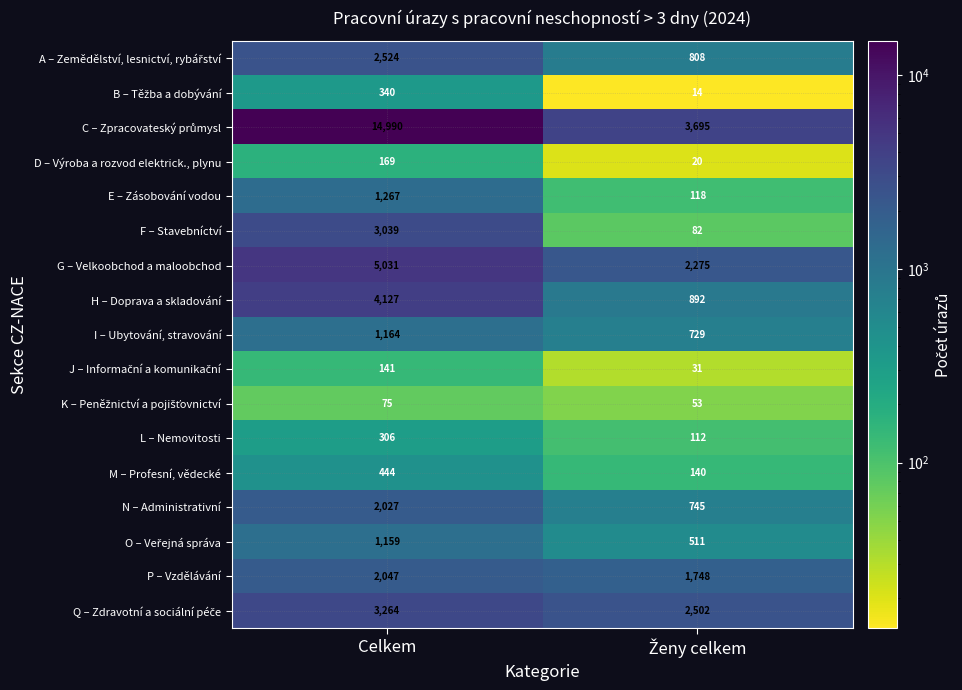

At which category is the sum across all series the highest?

Celkem